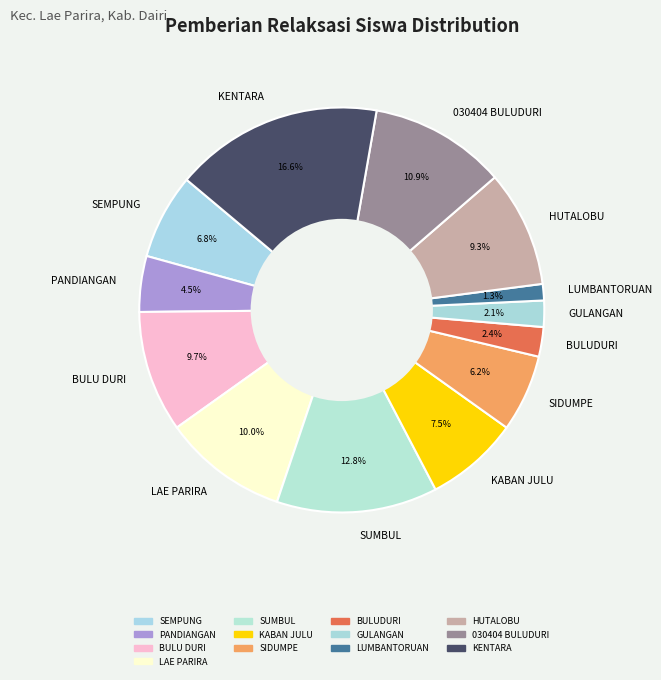

What is the largest slice in the pie chart?

KENTARA